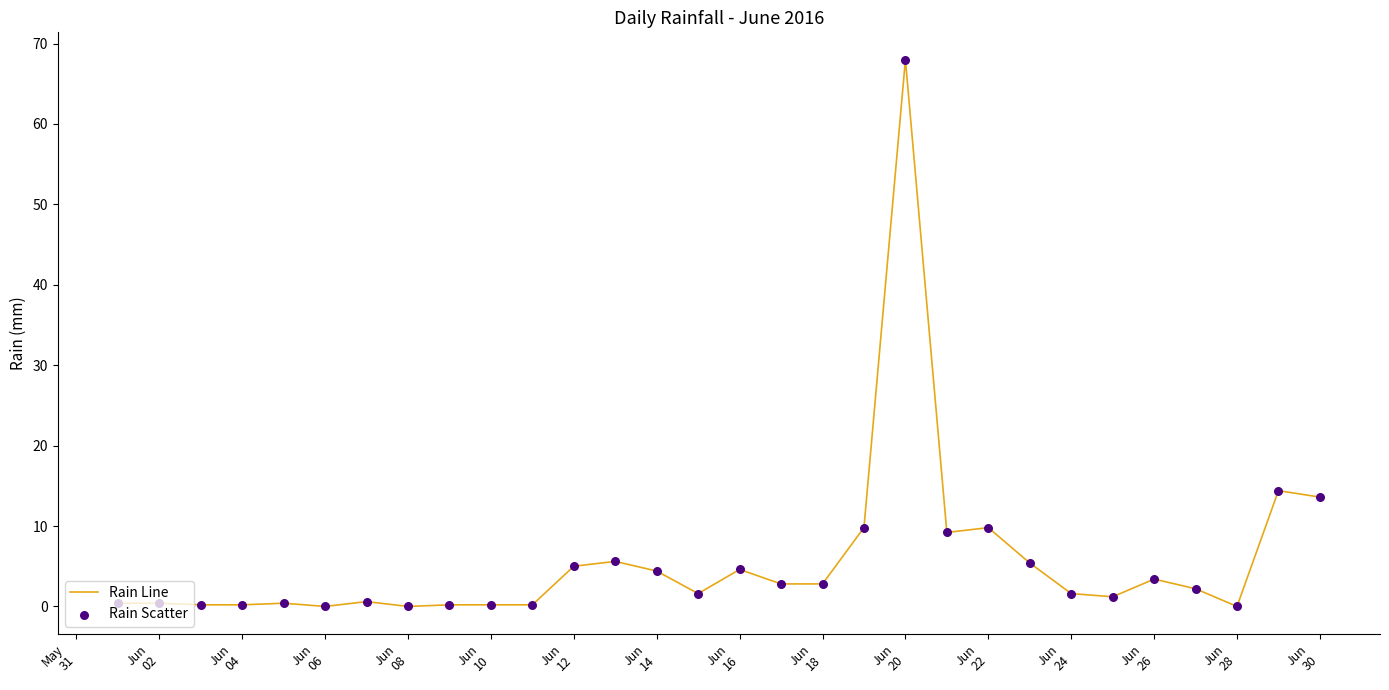

What is the difference between the maximum and minimum values?

68.0